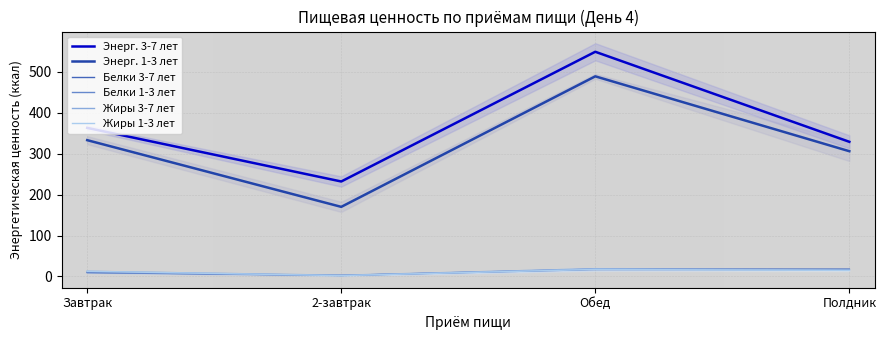

Which label corresponds to the largest value in the chart?

Обед